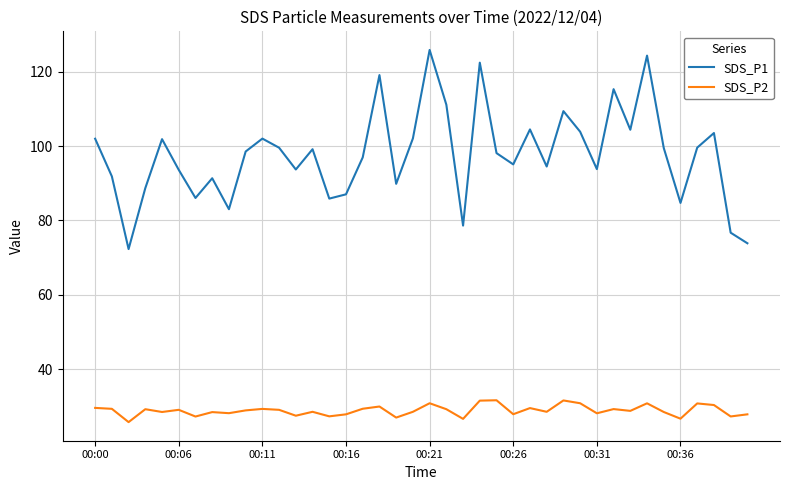

Which series has the widest spread of values?

SDS_P1